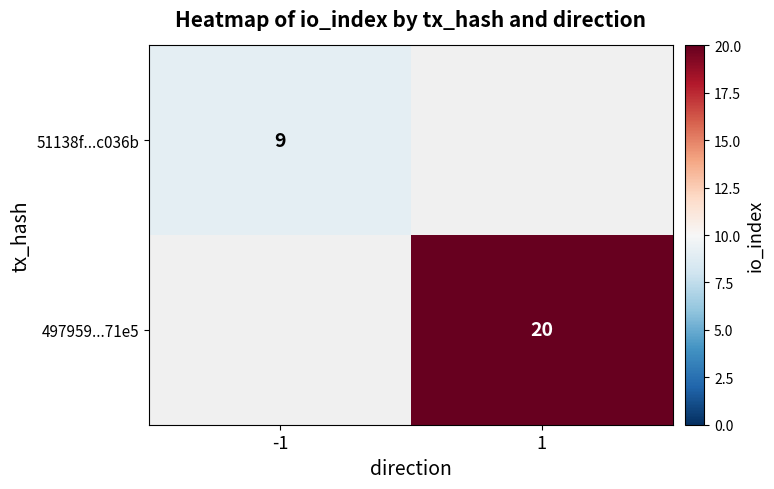

Is it true that 497959...71e5 equals 20 at 1?

True